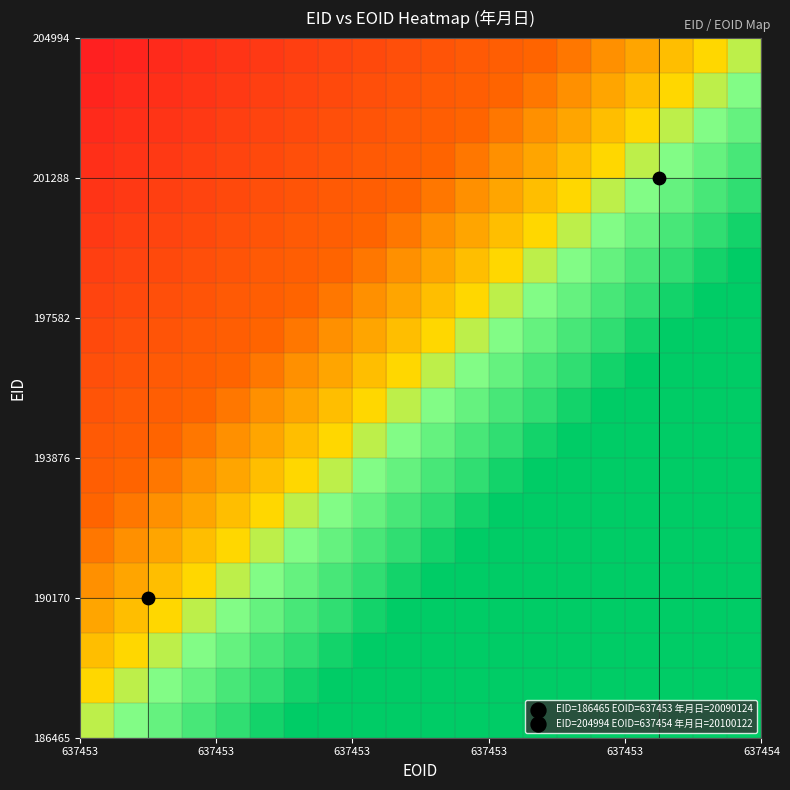

How many distinct data groups are displayed?

20